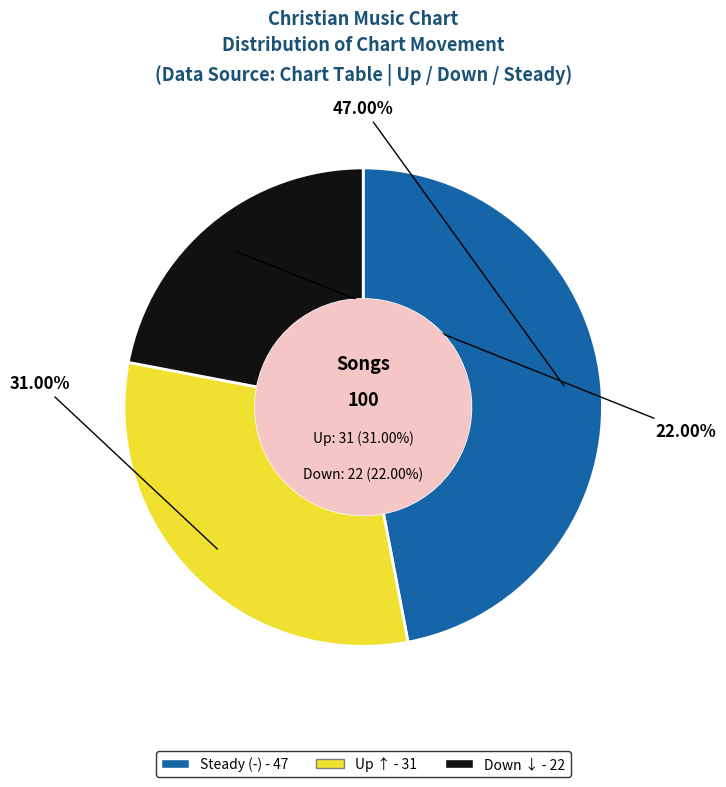

What is the change in value from - to up?

-16